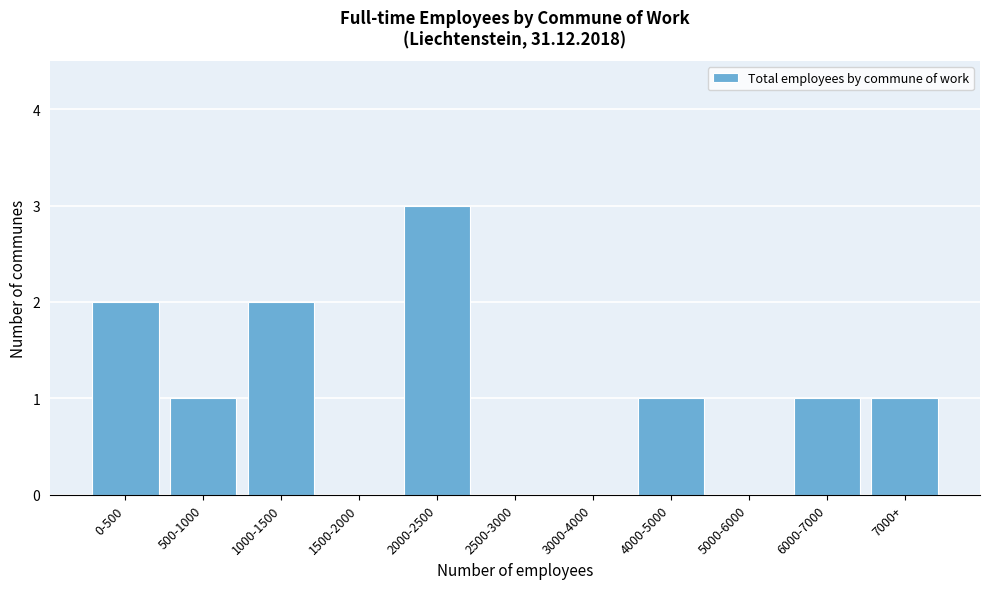

Reading right to left, extract all data points from this chart.

7000+=1	6000-7000=1	5000-6000=0	4000-5000=1	3000-4000=0	2500-3000=0	2000-2500=3	1500-2000=0	1000-1500=2	500-1000=1	0-500=2